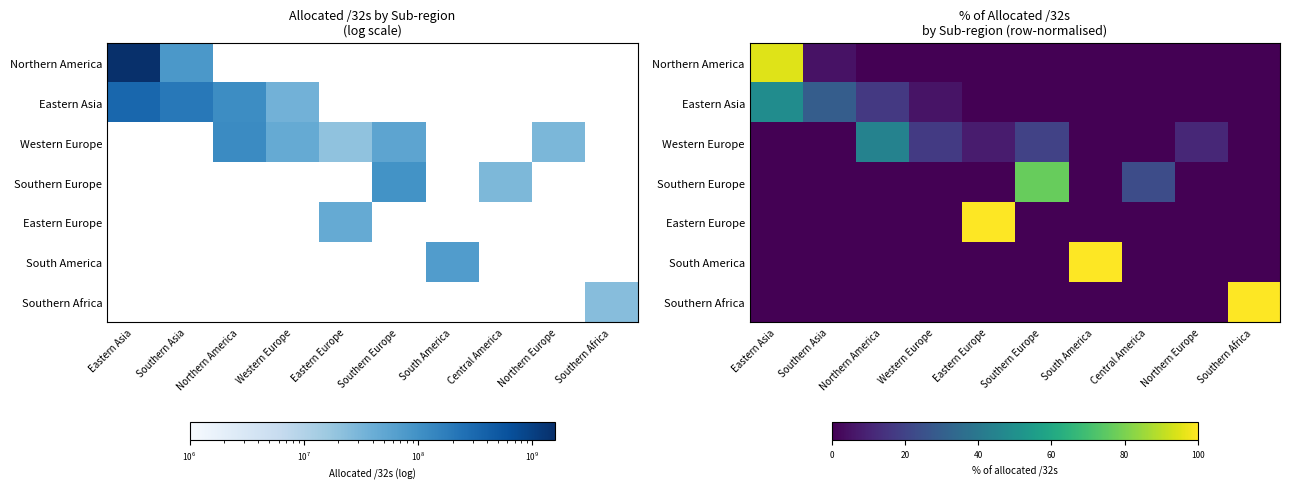

How many positive values does the Southern Africa series have?

1